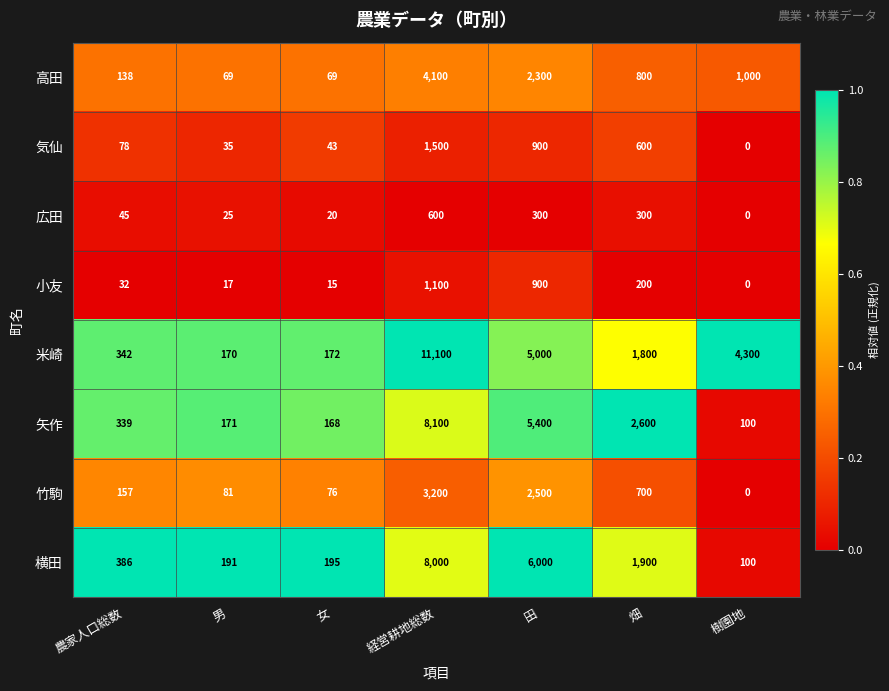

True or false: 横田 has a value of 106 at 女.

False